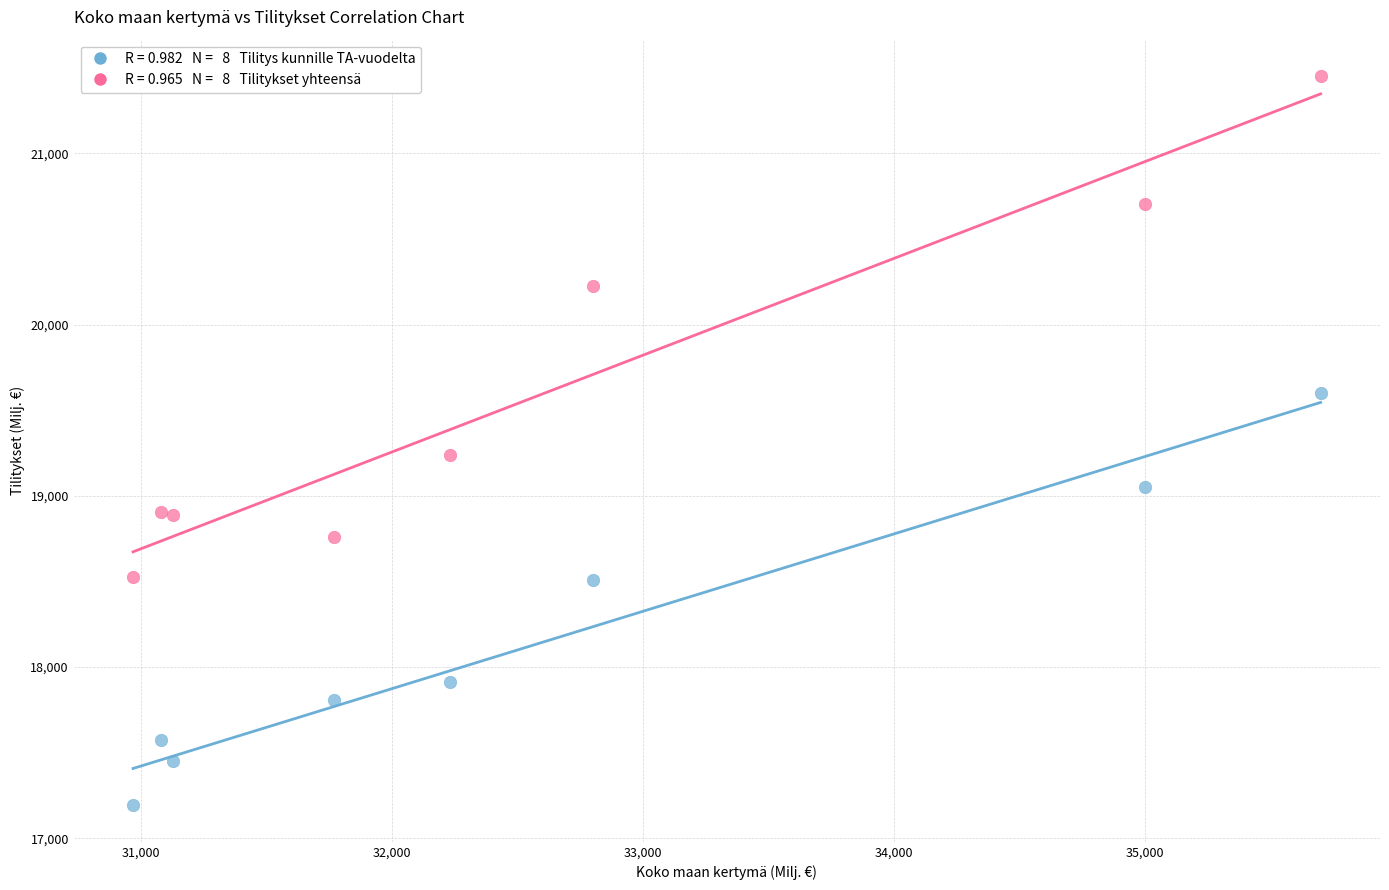

Across all series, what Y value is closest to 19321?

19235.9